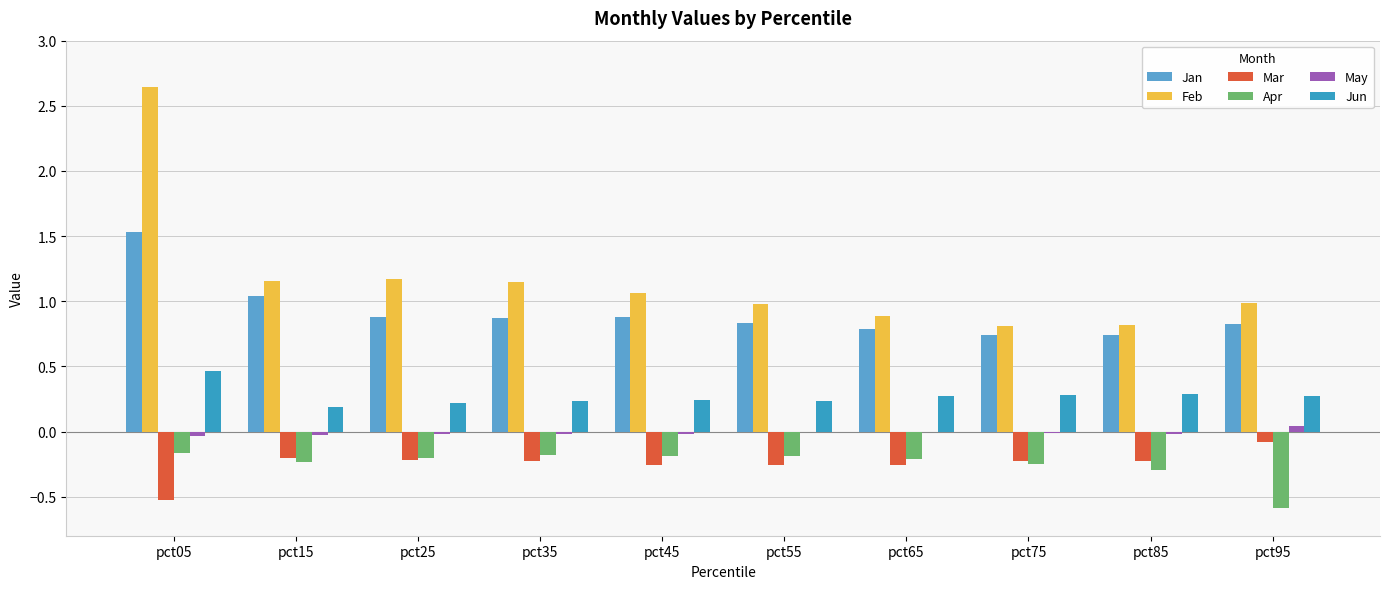

How many groups of bars are there?

10